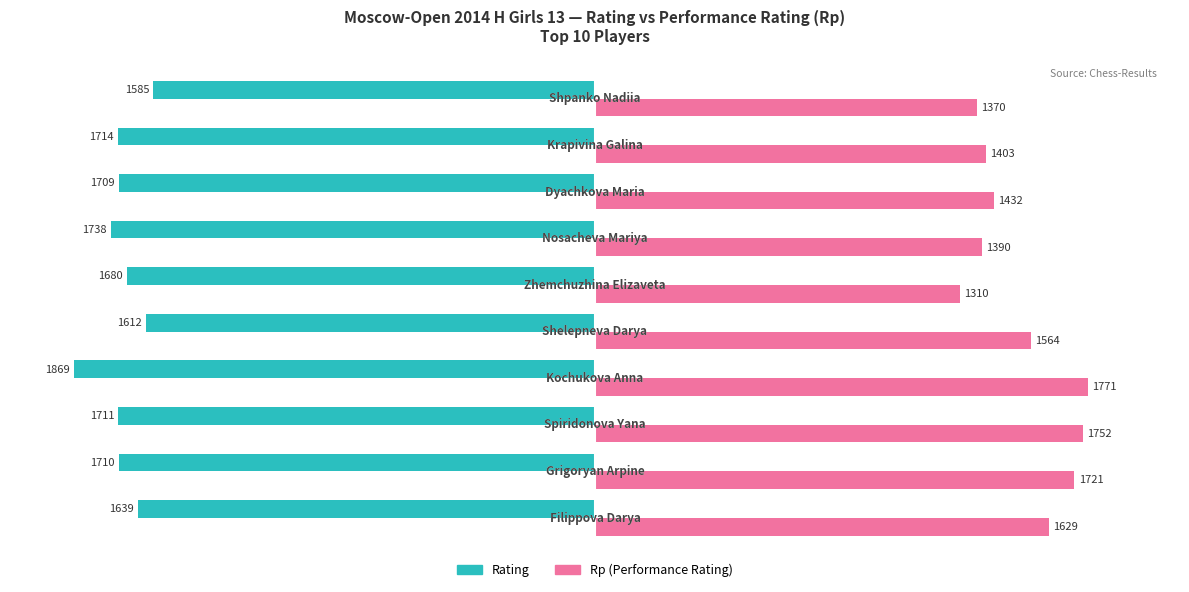

What is the greatest value displayed?

1771